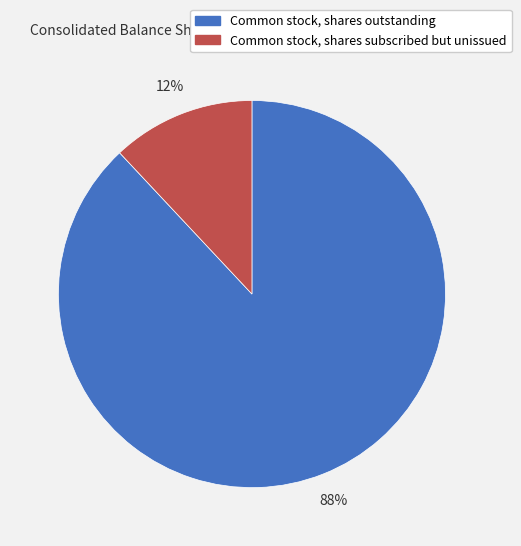

True or false: Common stock, shares subscribed but unissued accounts for 12% of the total.

True